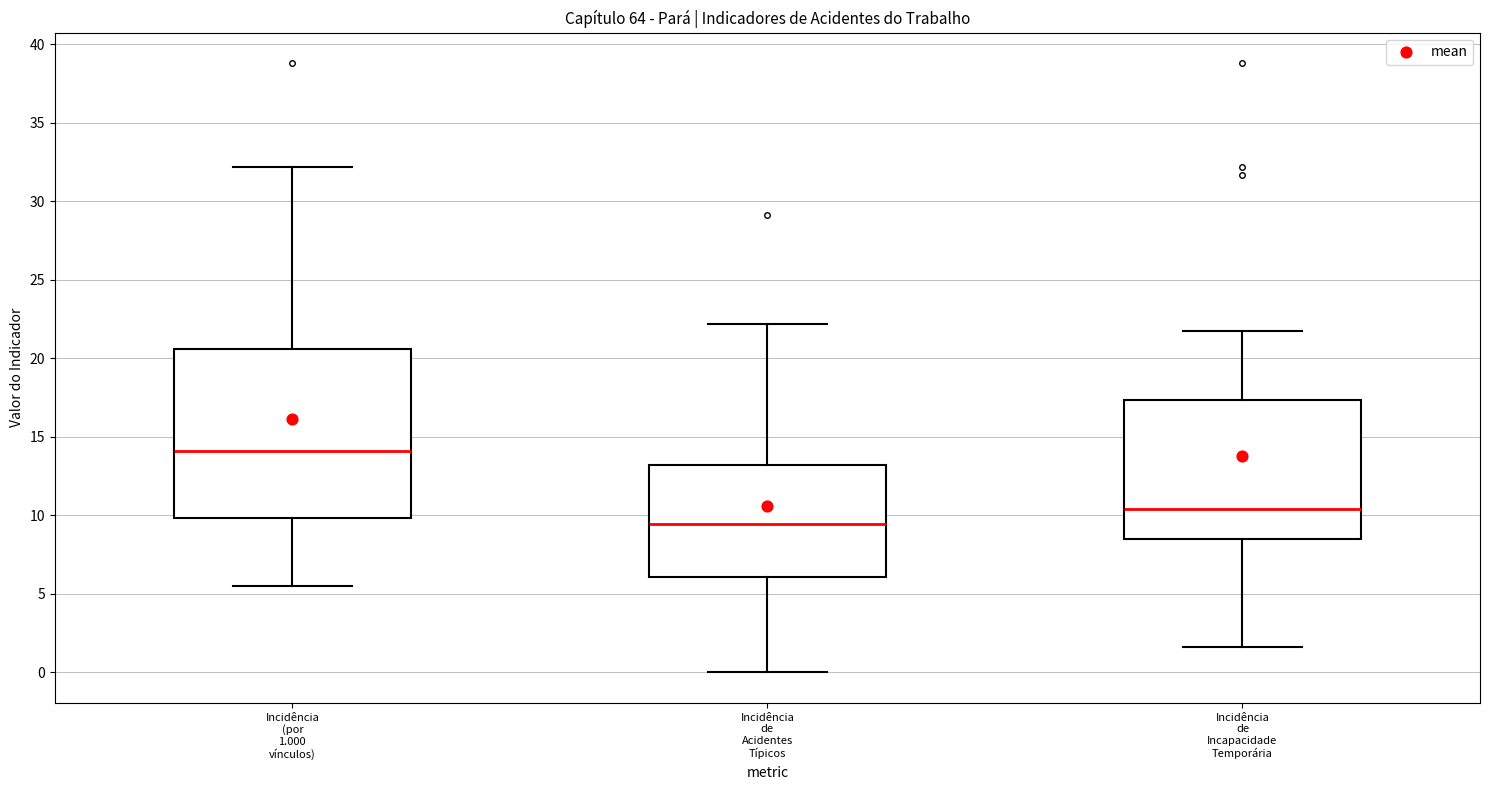

Where is the lower edge of the box for Incidência de Incapacidade Temporária on the y-axis? The values are not printed on the chart, so give them approximately, as read against the axis.

8.5